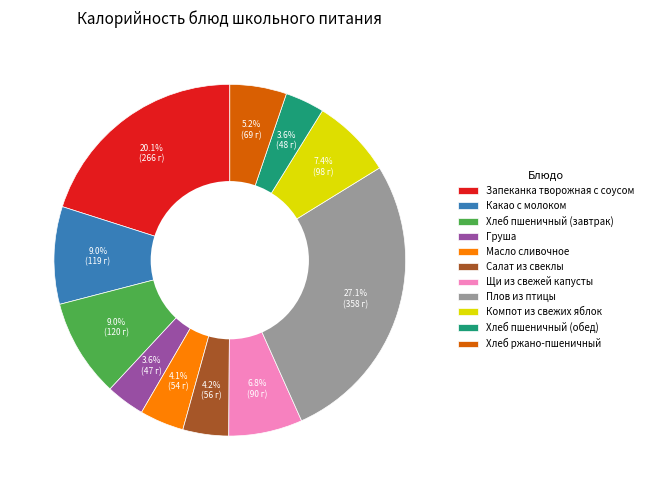

Combined, do Компот из свежих яблок and Хлеб пшеничный (завтрак) account for over 50%?

No